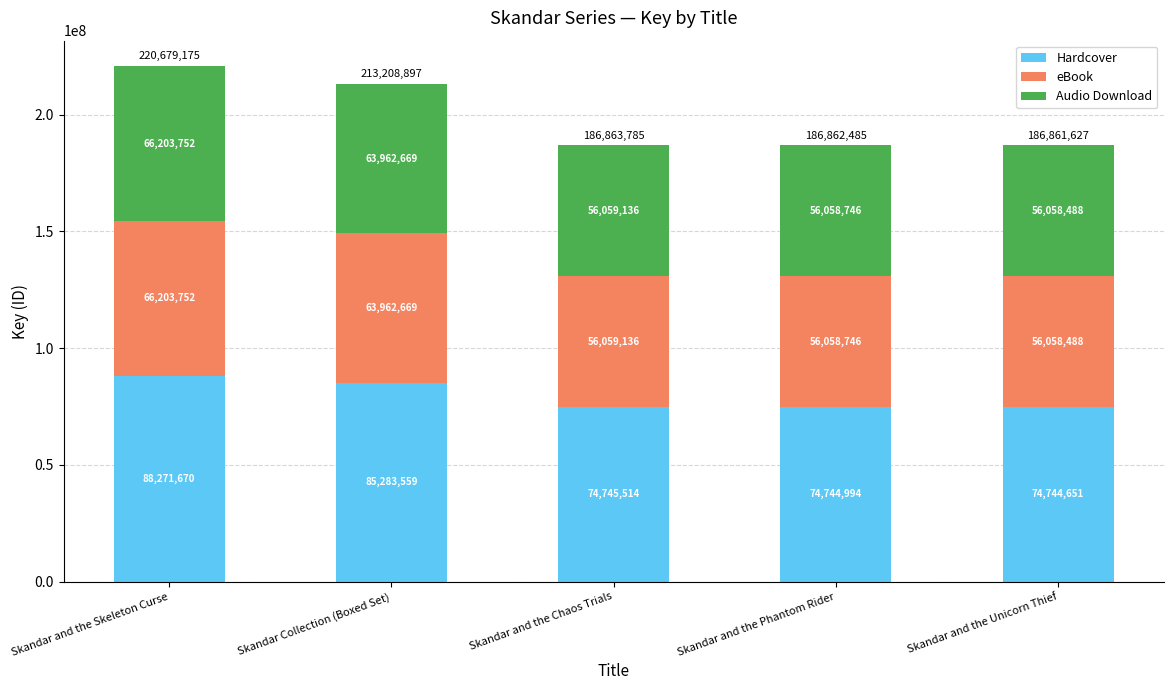

The Hardcover series shows 88271670.0 at Skandar and the Skeleton Curse. True or false?

True